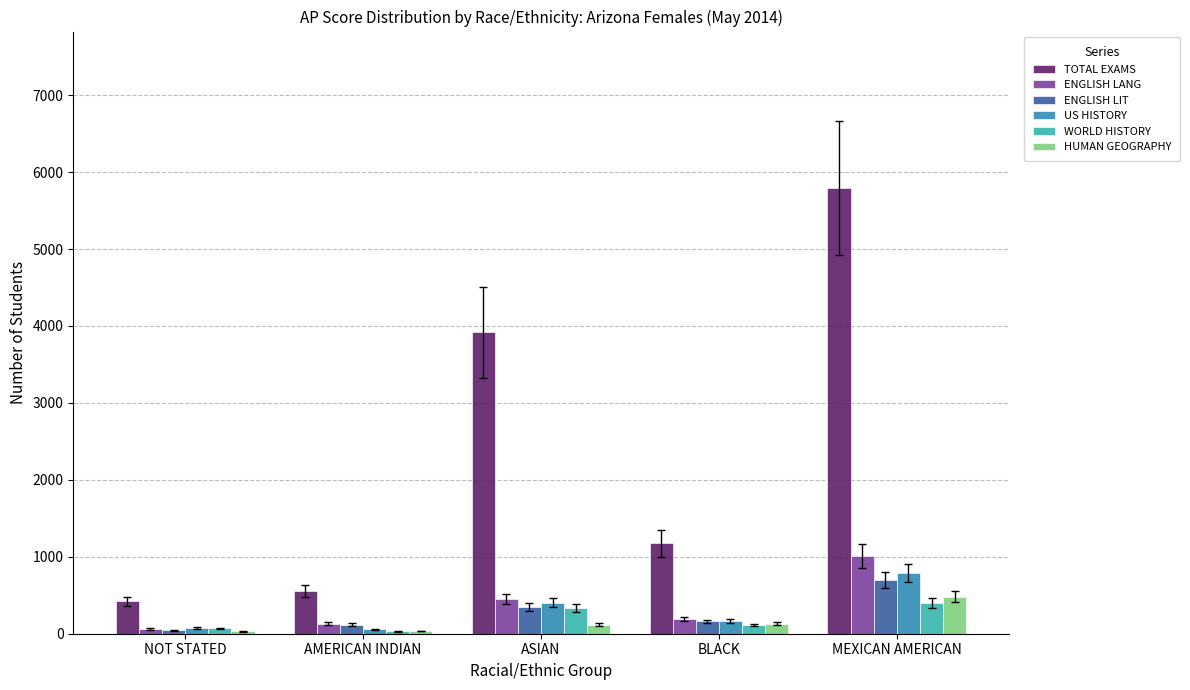

The value of WORLD HISTORY at ASIAN is 588. True or false?

False